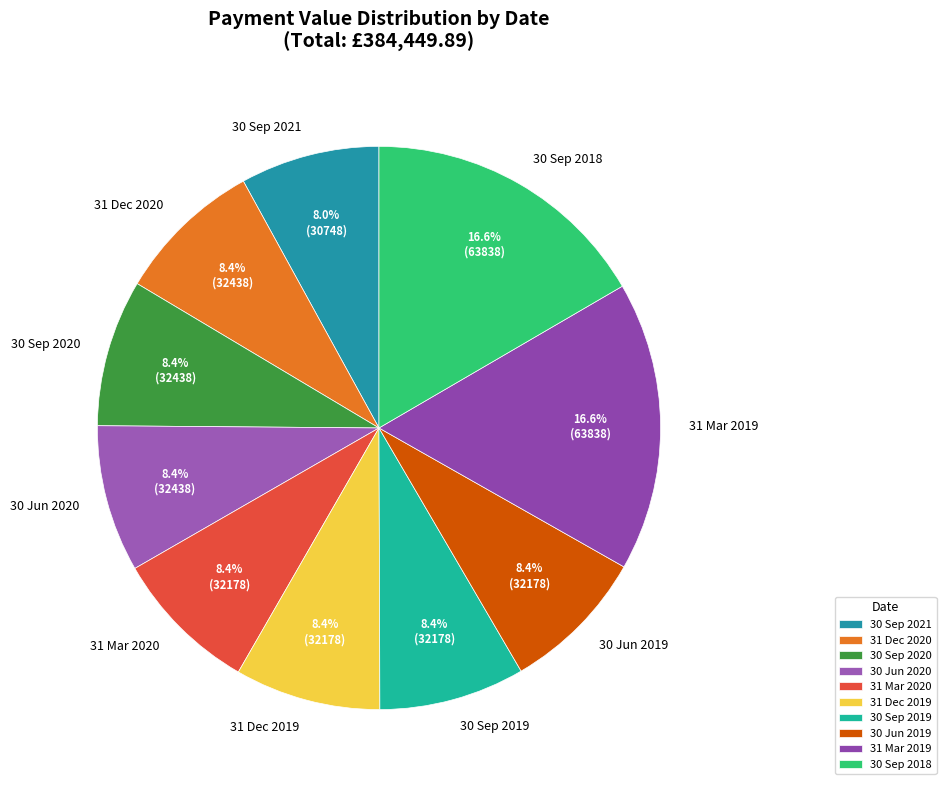

How many segments does this pie chart have?

10